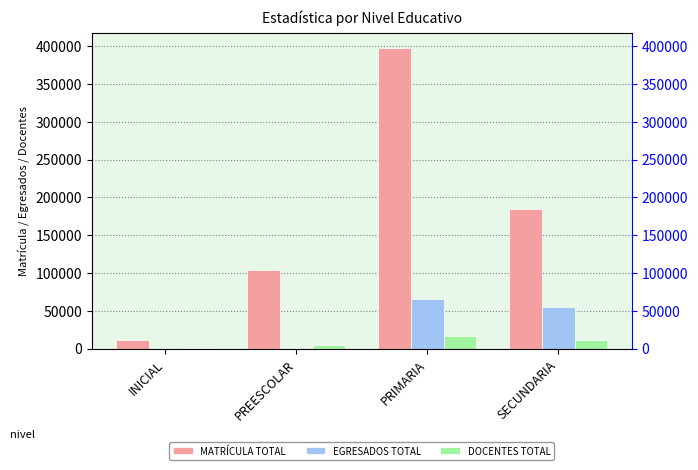

What is the spread (max minus min) of values at INICIAL?

11476